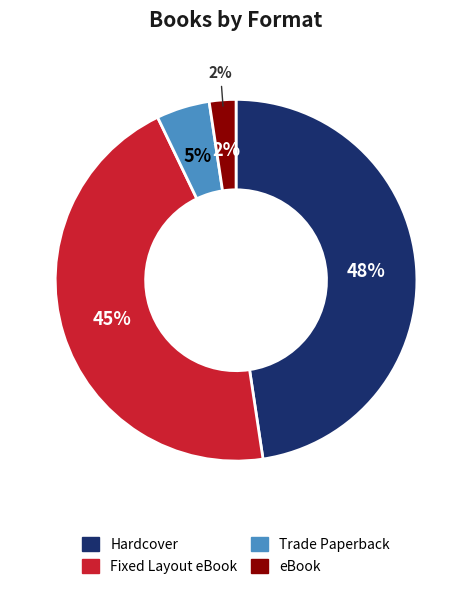

Is there any slice that represents more than half of the pie?

No